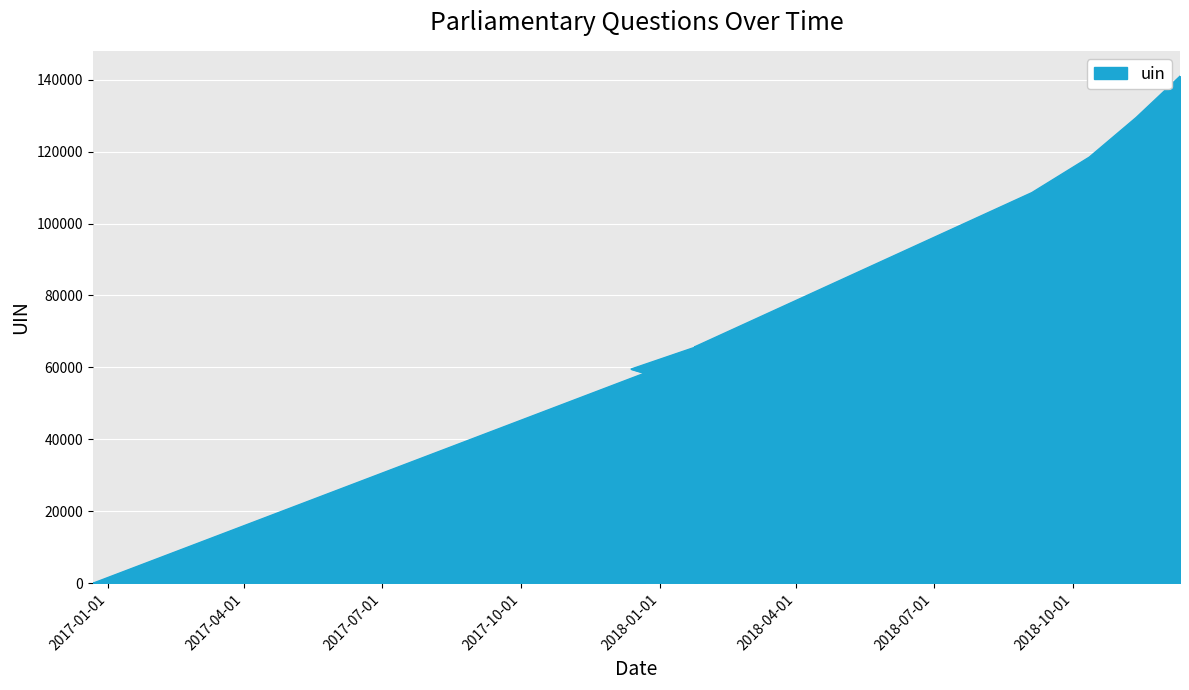

At which category does the chart reach its peak across all series?

2018-12-11